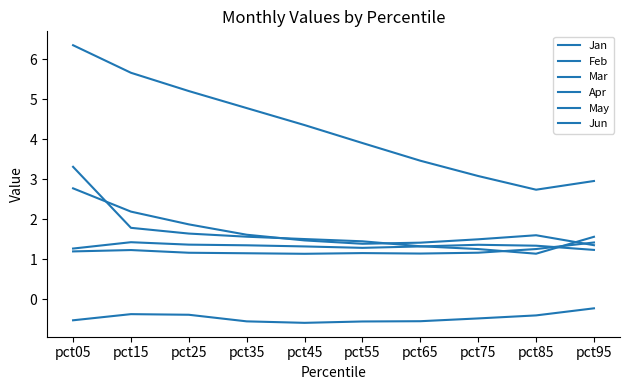

What is the greatest value displayed?

6.3